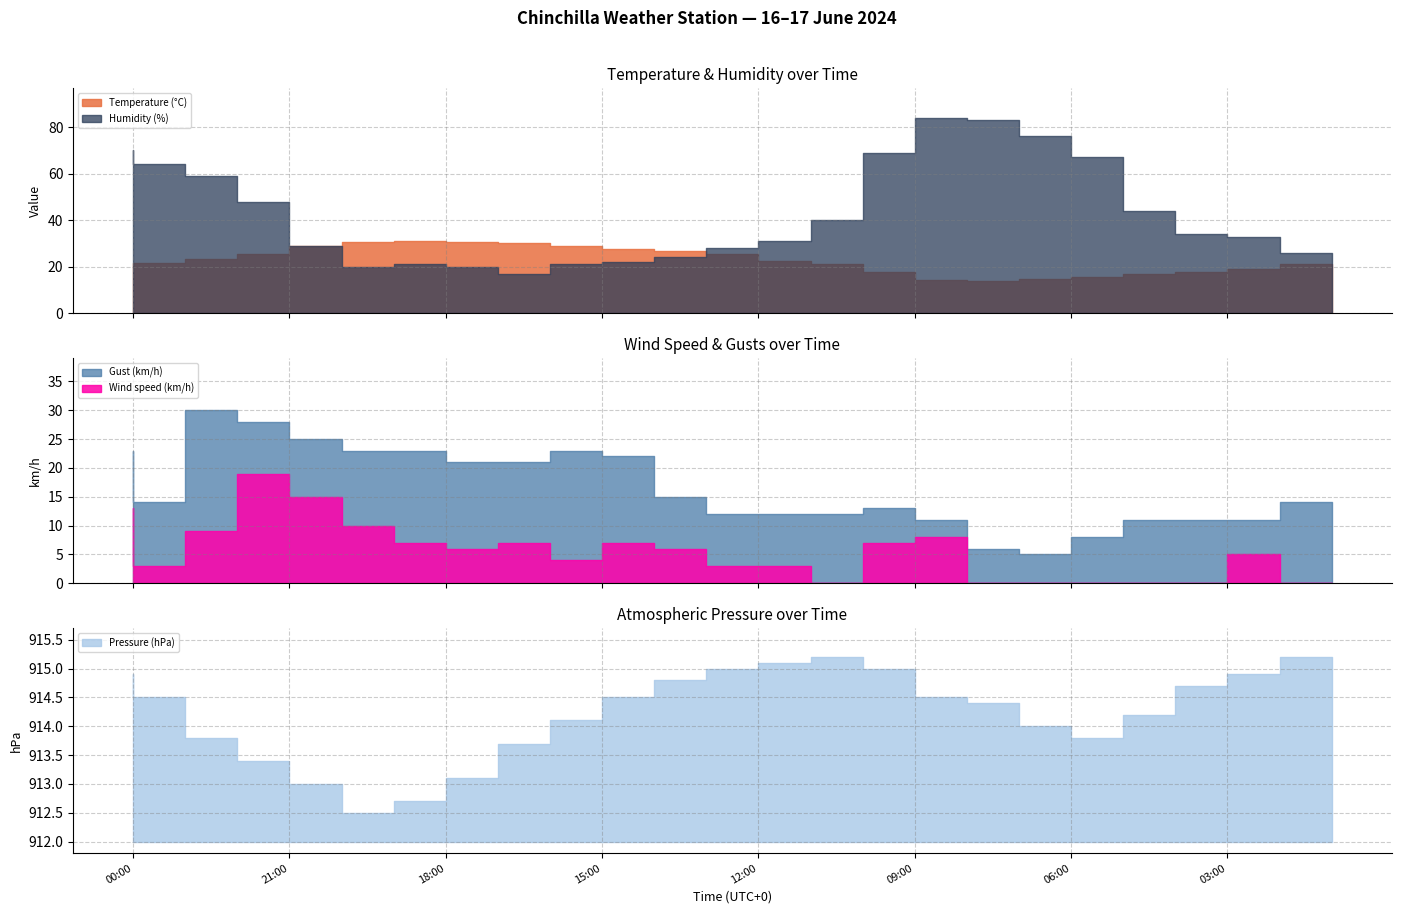

List the series in order of their peak value, highest first.

Pressure (hPa), Humidity (%), Temperature (°C), Gust (km/h), Wind speed (km/h)